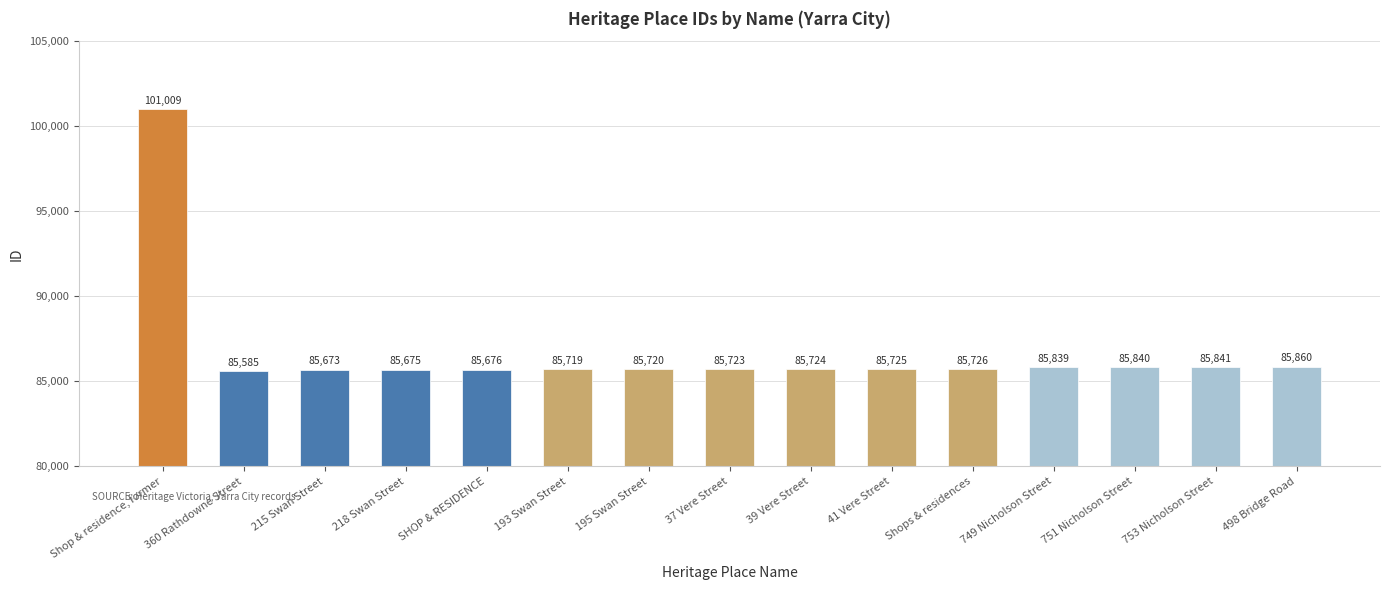

At which label does the data first exceed 85724?

Shop & residence, former